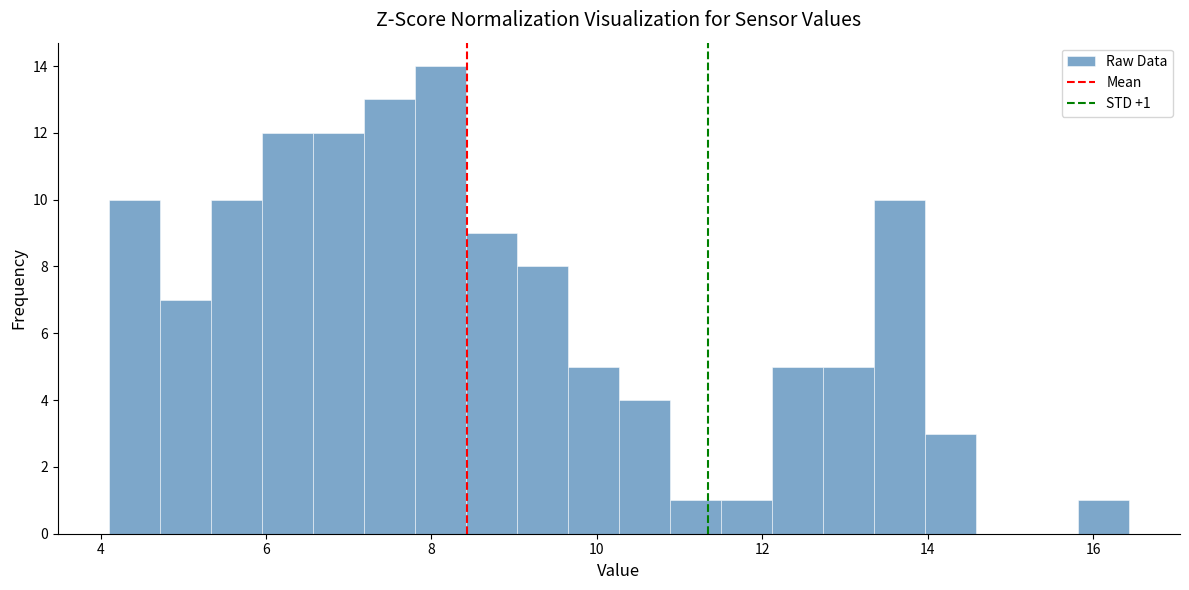

Around what value on the x-axis is the tallest bar? Give the approximate position of its centre, as read against the axis.

8.2